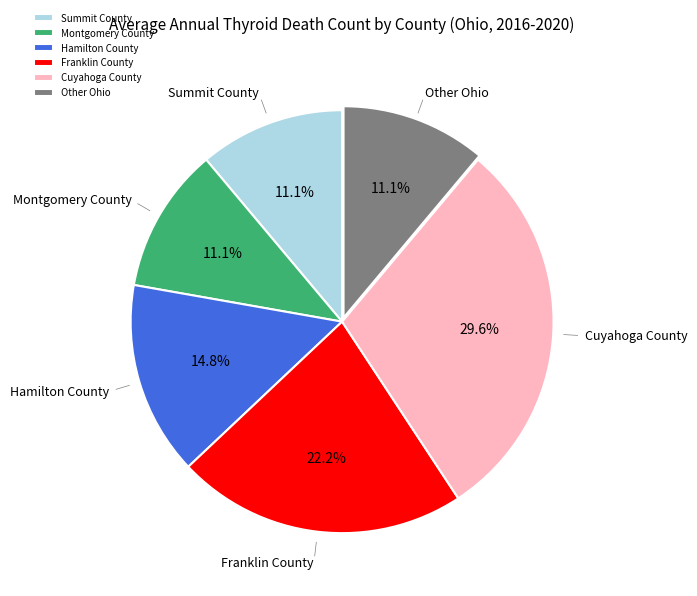

To the nearest percent, what is the average slice percentage?

17%